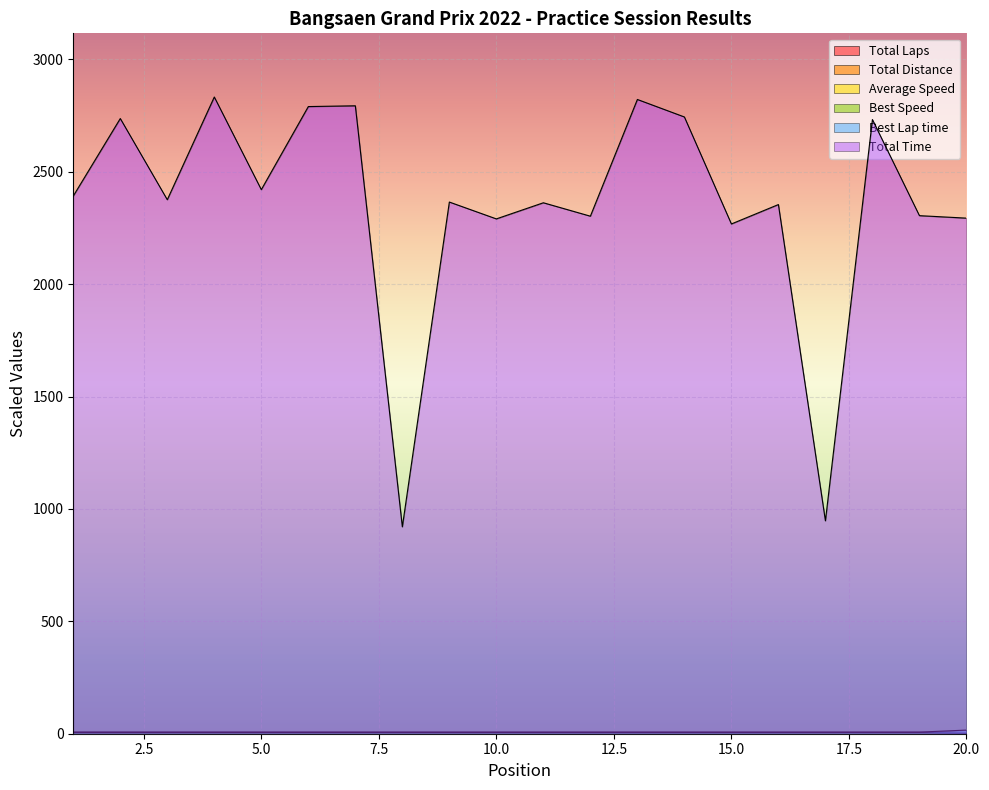

Reading right to left, extract all data points from this chart.

Total Time: 2293.4	2304.5	2731.9	947.0	2353.8	2267.5	2743.5	2821.3	2302.1	2361.8	2290.1	2365.0	920.2	2793.2	2789.7	2420.2	2832.2	2375.3	2736.5	2391.8
Best Lap time: 16.2	7.1	6.9	6.8	6.8	6.8	6.7	6.7	6.7	6.6	6.6	6.6	6.6	6.6	6.5	6.5	6.5	6.4	6.3	6.3
Best Speed: 2.8	6.4	6.5	6.6	6.6	6.6	6.7	6.7	6.7	6.8	6.8	6.8	6.8	6.9	6.9	6.9	7.0	7.0	7.1	7.1
Average Speed: 1.2	2.6	2.8	4.0	3.2	2.9	3.3	2.9	2.1	3.0	3.1	3.4	3.5	3.3	3.3	3.8	3.6	3.9	3.0	3.8
Total Laps: 0.1	0.1	0.1	0.1	0.1	0.1	0.2	0.1	0.1	0.1	0.1	0.1	0.1	0.2	0.2	0.2	0.2	0.2	0.1	0.2
Total Distance: 0.6	1.4	1.7	0.9	1.7	1.5	2.1	1.9	1.1	1.6	1.6	1.9	0.7	2.1	2.1	2.1	2.4	2.1	1.9	2.1